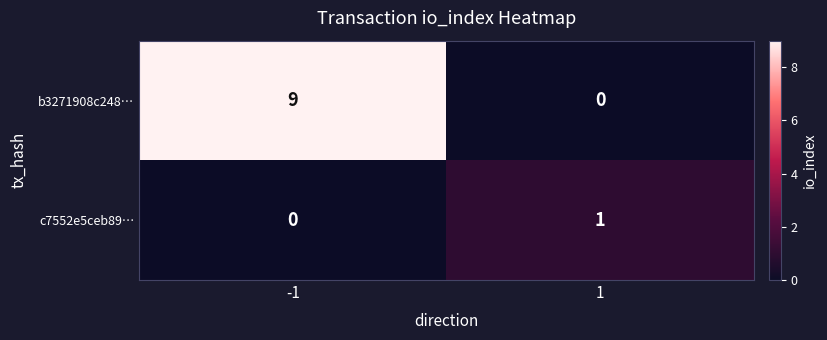

What is the greatest value displayed?

9